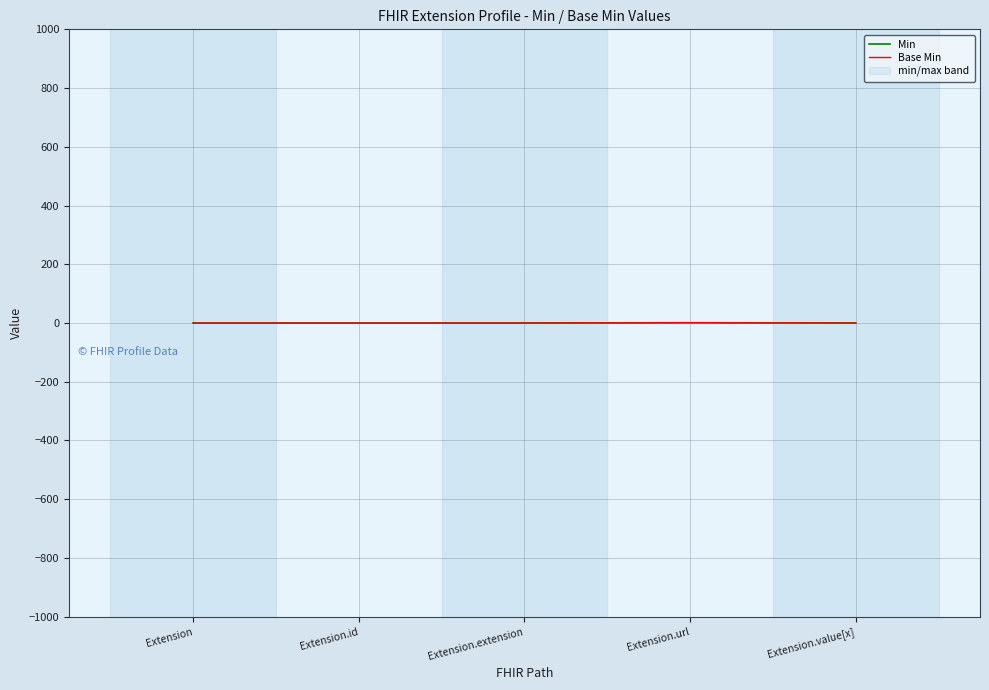

Where is the first local maximum for Base Min?

Extension.url